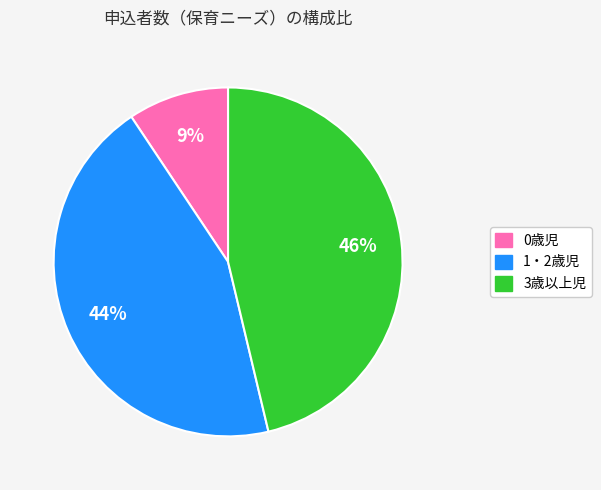

Is there any slice that represents more than half of the pie?

No